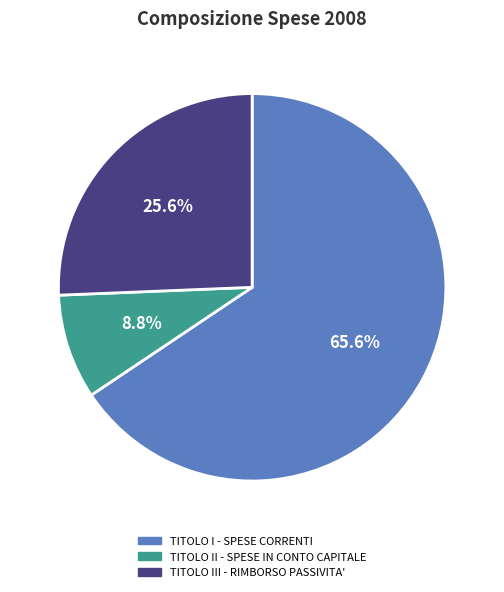

Does any single category account for the majority?

Yes